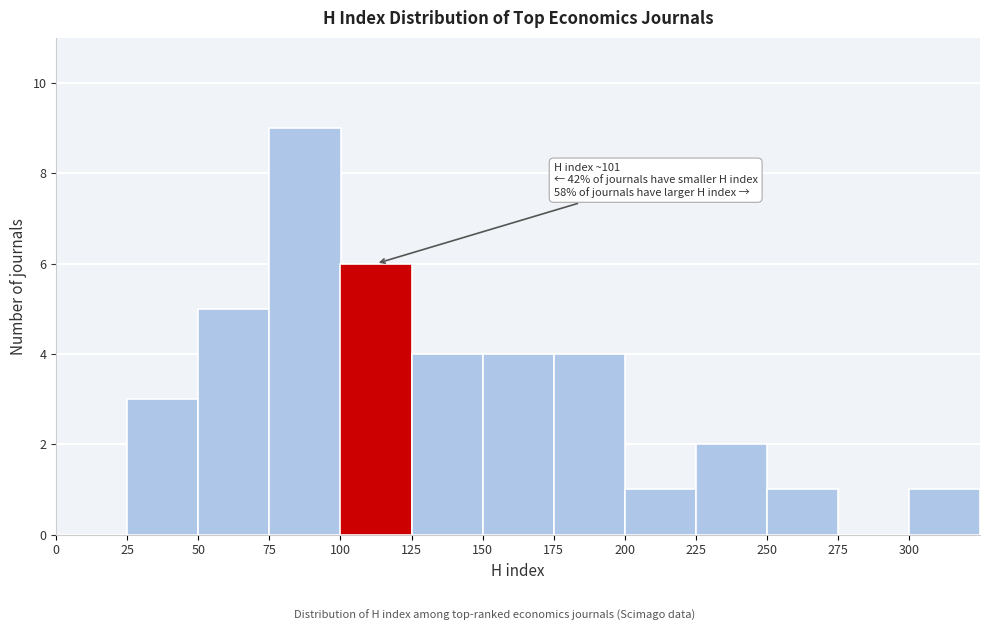

Over which range of the x-axis is the bar tallest?

75 to 100